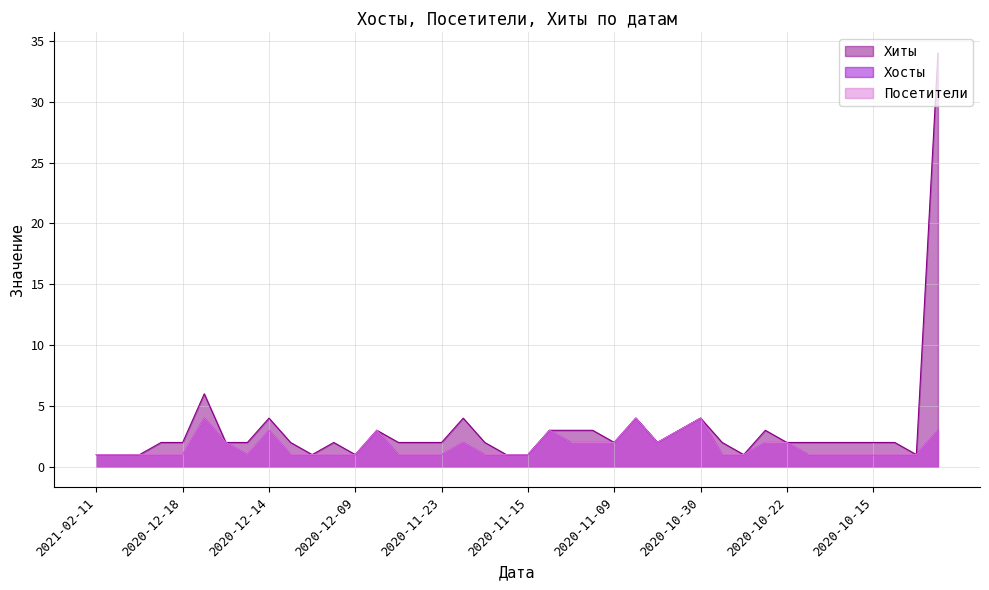

Between 2020-12-19 and 2020-11-05, which series saw the biggest shift?

Хосты